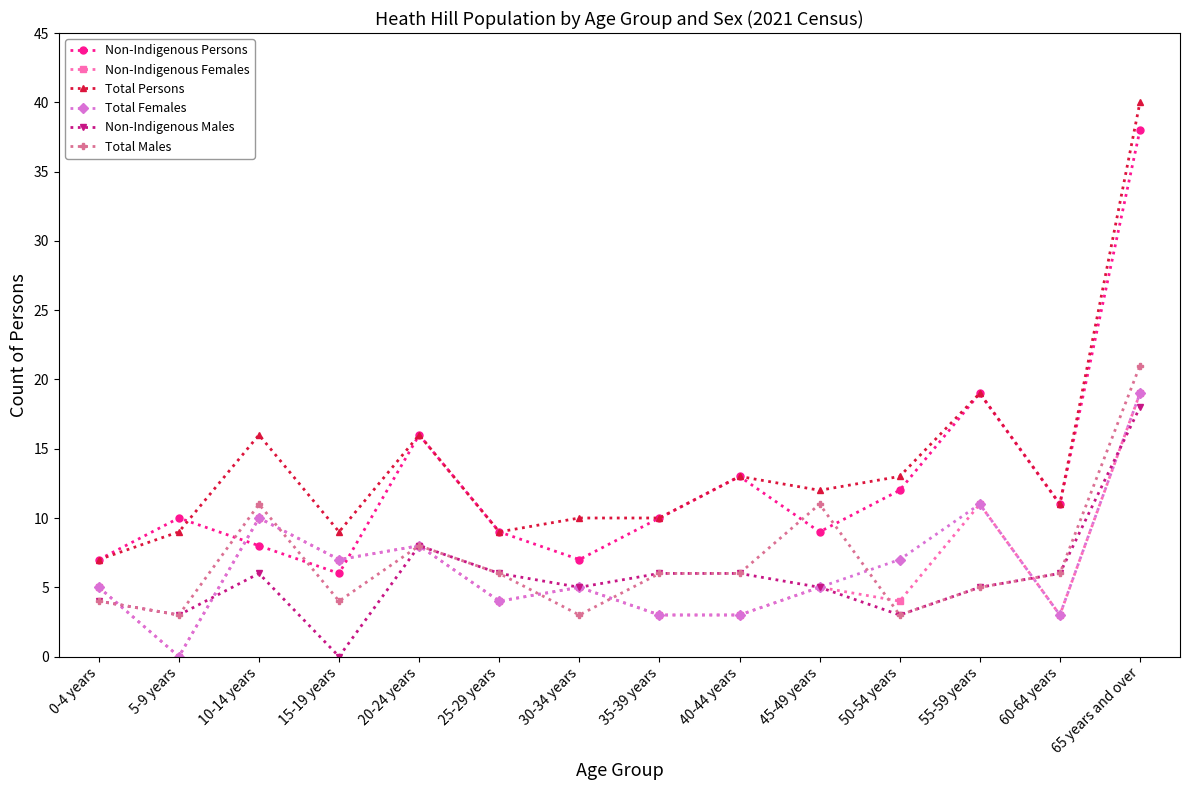

What is the average value of the Non-Indigenous Males series?

6